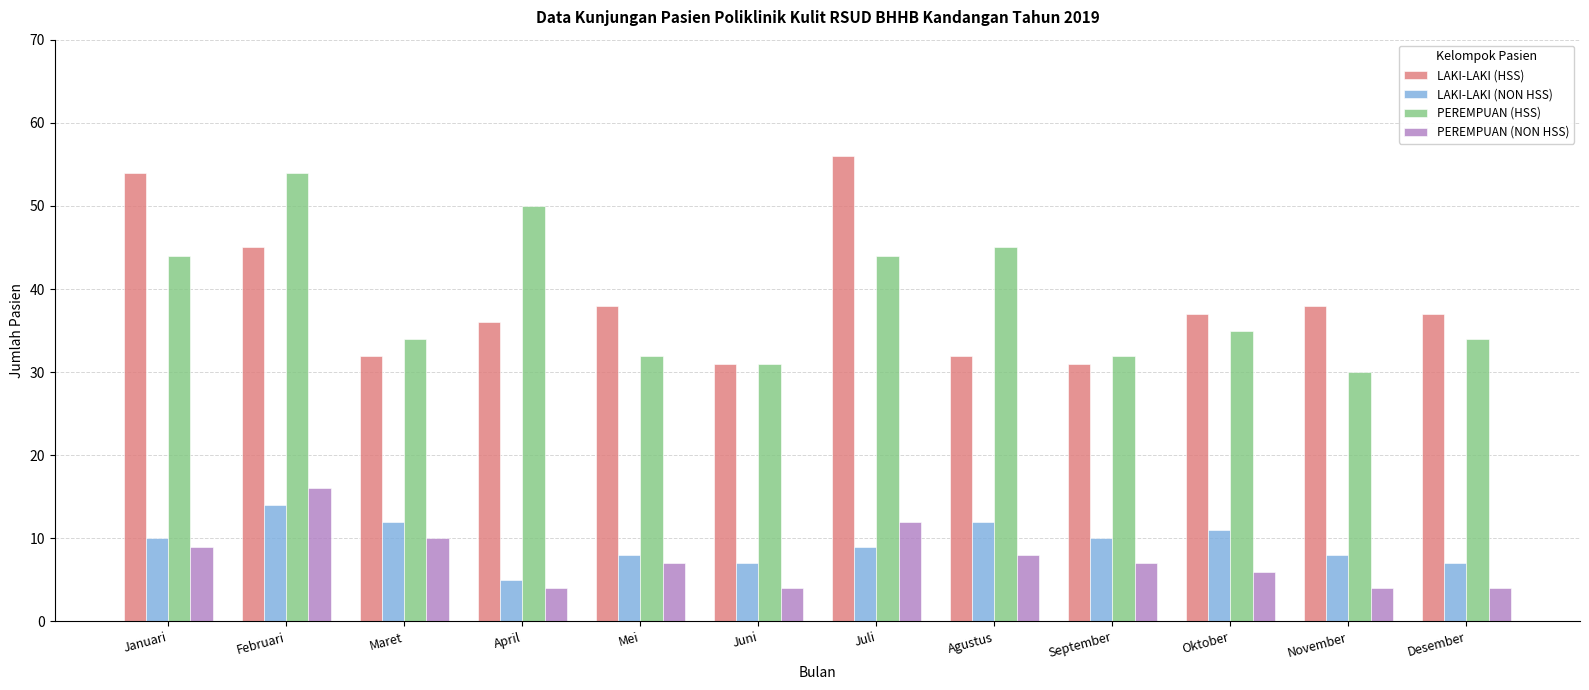

Reading left to right, list all the values displayed in this chart.

LAKI-LAKI (HSS): 54	45	32	36	38	31	56	32	31	37	38	37
LAKI-LAKI (NON HSS): 10	14	12	5	8	7	9	12	10	11	8	7
PEREMPUAN (HSS): 44	54	34	50	32	31	44	45	32	35	30	34
PEREMPUAN (NON HSS): 9	16	10	4	7	4	12	8	7	6	4	4